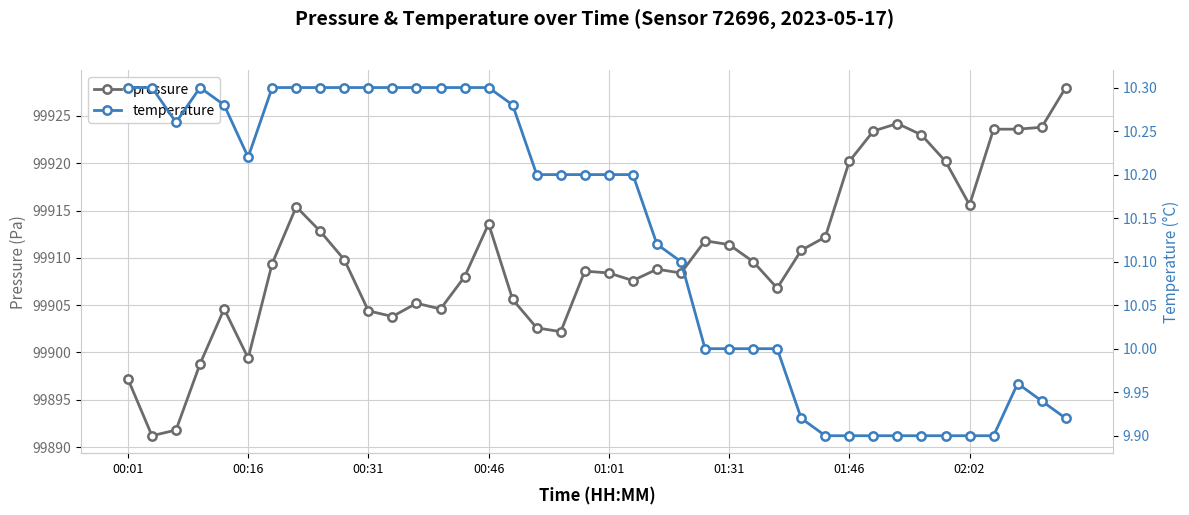

How many data points in pressure are above 99909?

20